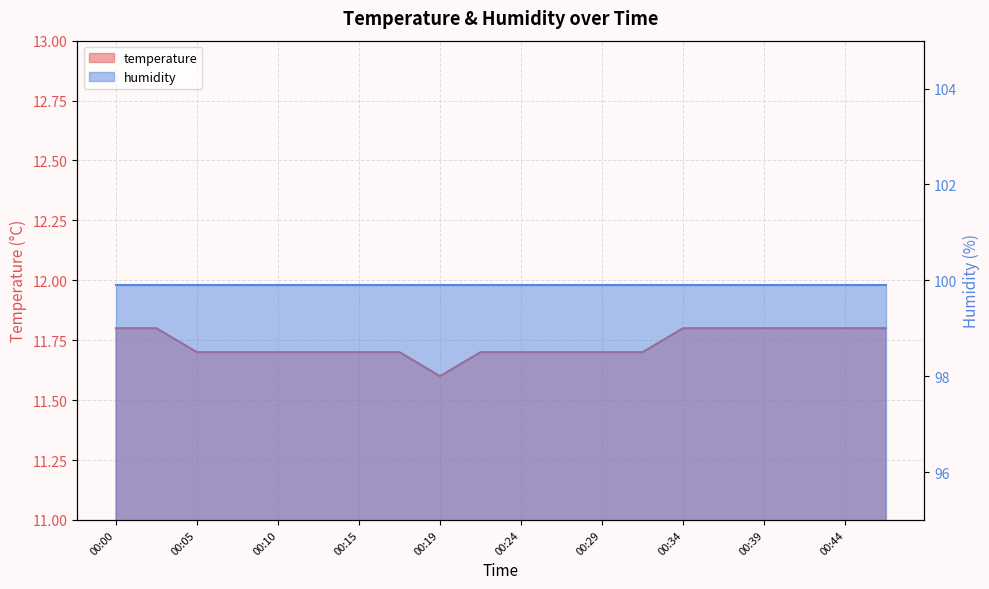

Which has a higher value, 00:12 or 00:27?

00:12